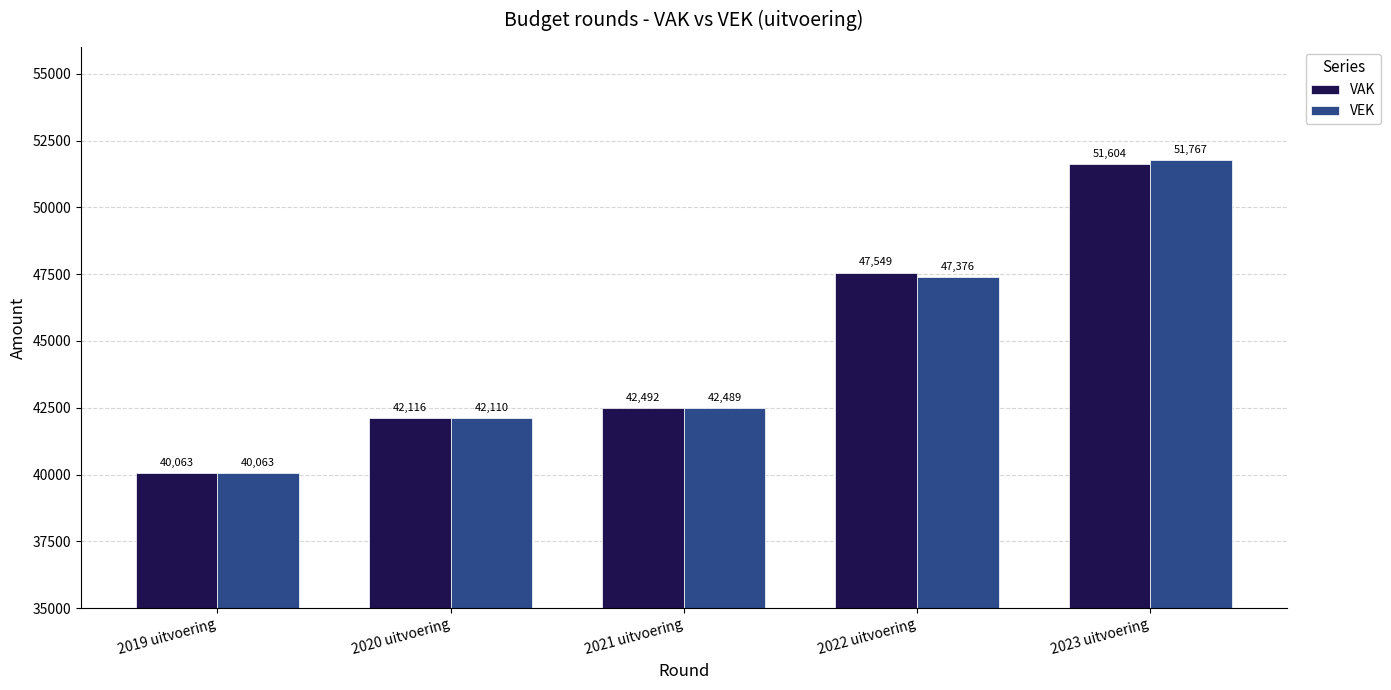

What is the maximum value shown in the chart?

51767